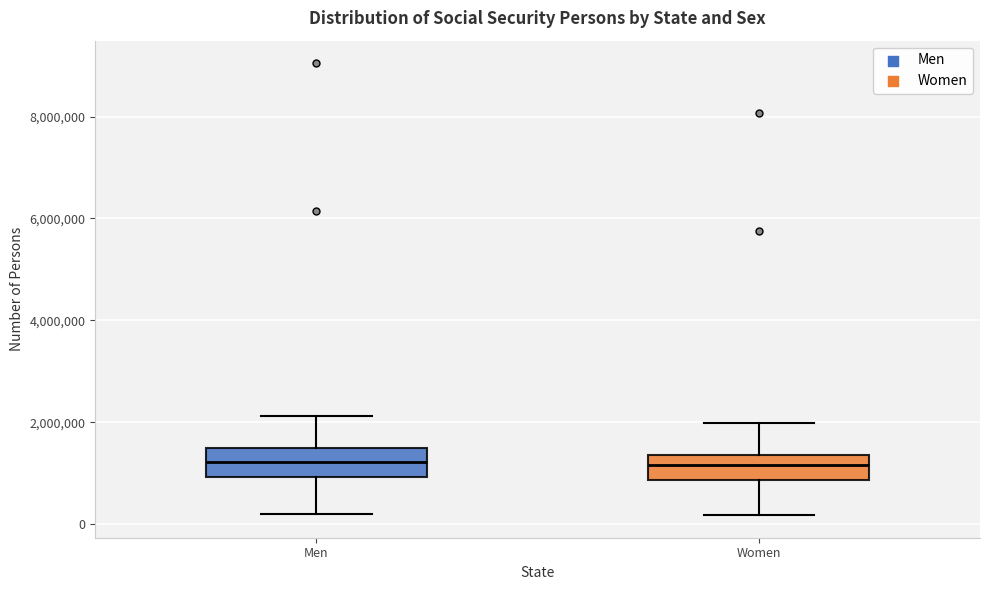

Where is the upper edge of the box for Men on the y-axis? The values are not printed on the chart, so give them approximately, as read against the axis.

1400000